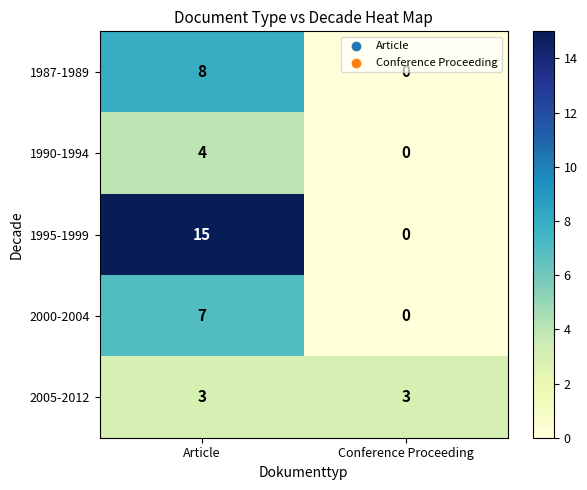

Which label corresponds to the smallest value in the chart?

Conference Proceeding